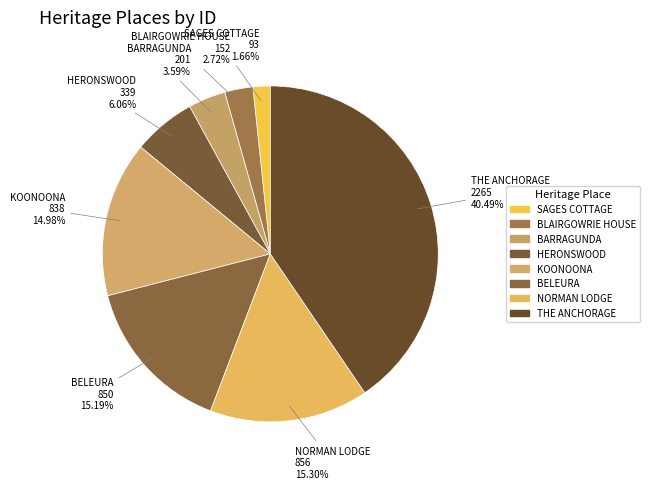

How many slices are in this pie chart?

8